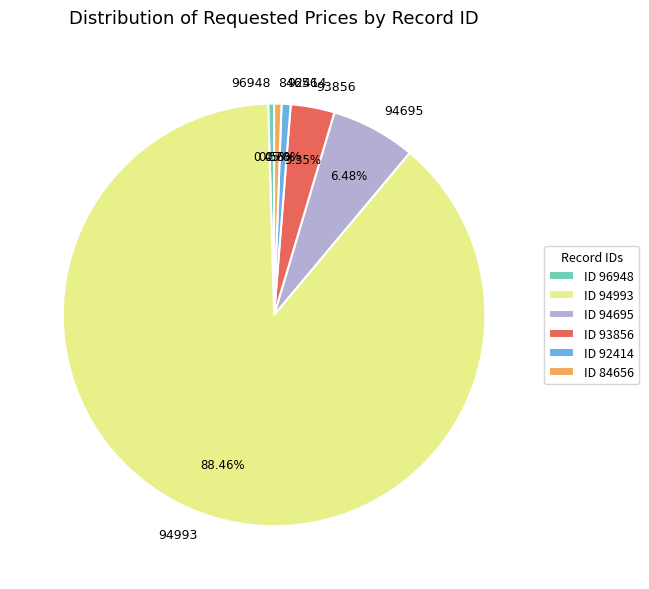

Is there any slice that represents more than half of the pie?

Yes